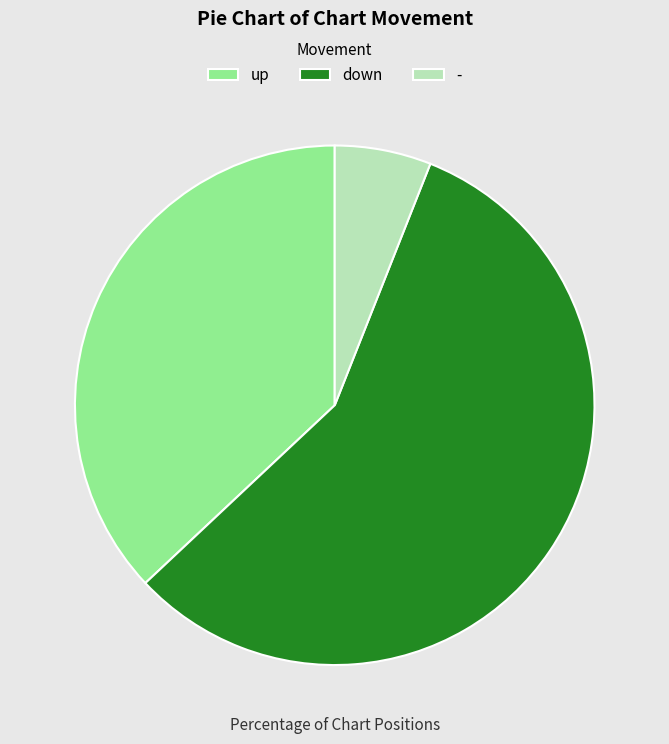

Rank the categories by value from lowest to highest.

-, up, down